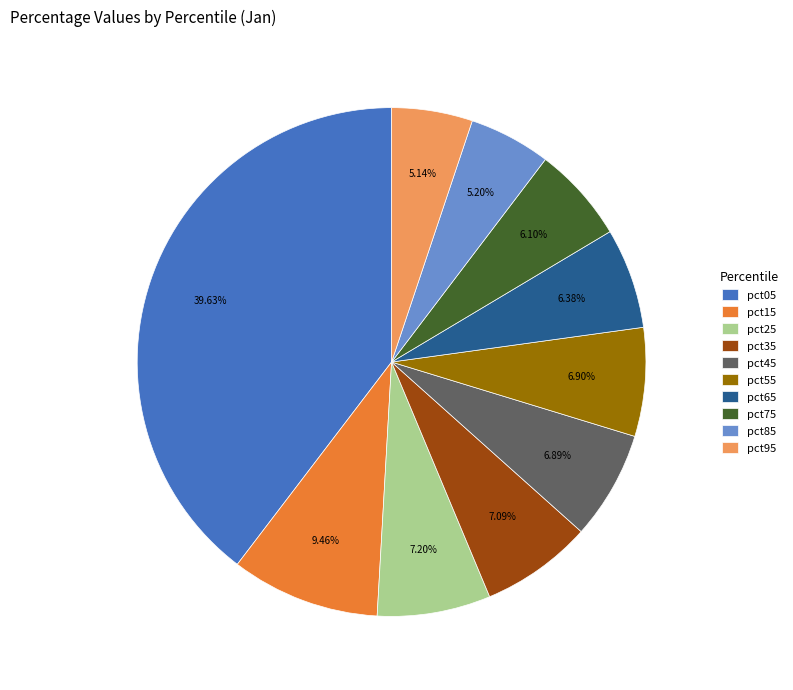

Which category has the biggest portion of the pie?

pct05